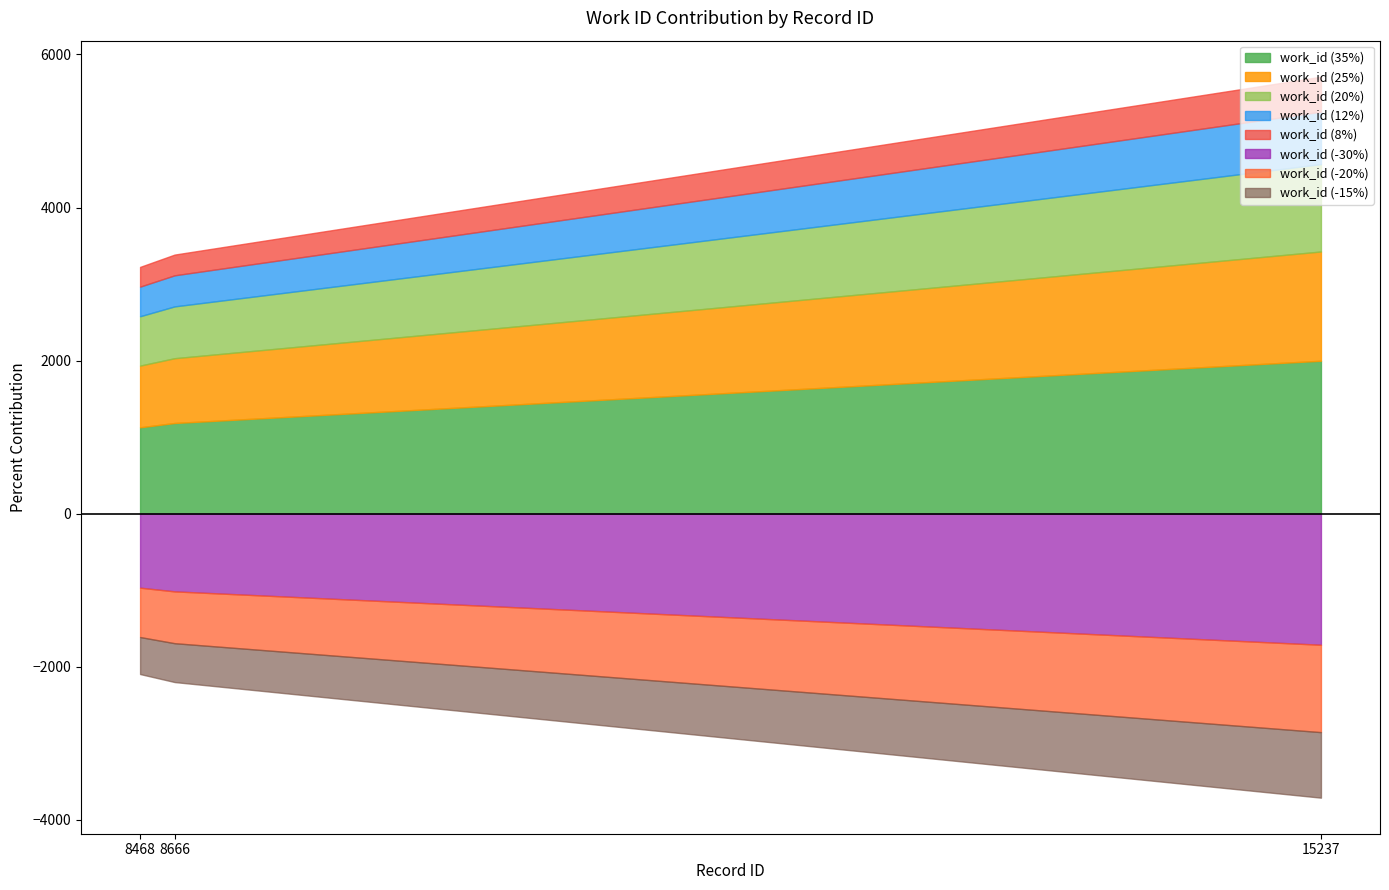

What is the value of the 2nd point from the left?

3385